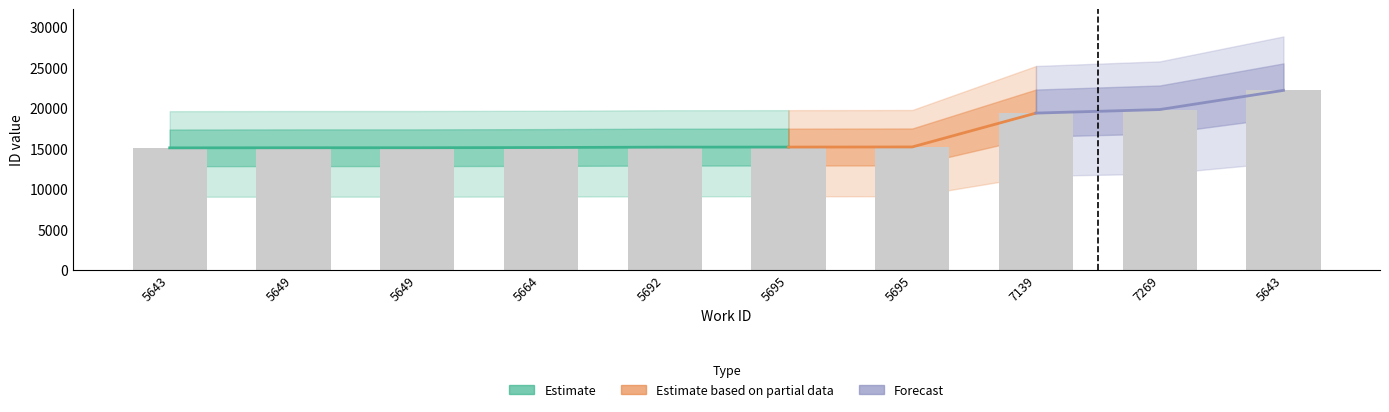

Reading left to right, what are all the values shown in this chart?

5643=15086	5649=15100	5649=15102	5664=15128	5692=15177	5695=15183	5695=15198	7139=19377	7269=19814	5643=22182